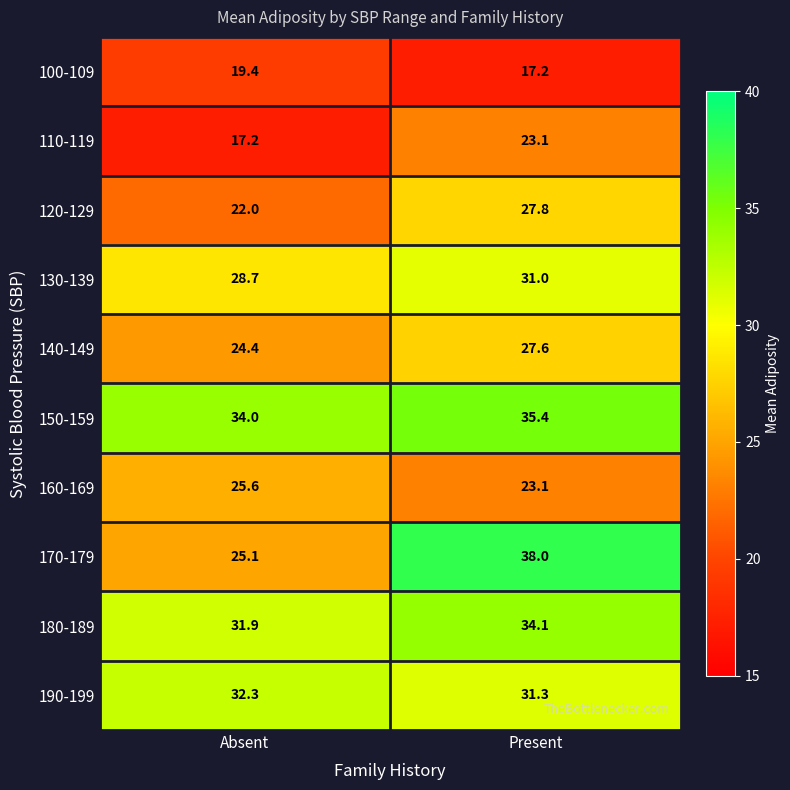

What is the minimum value for 190-199?

31.3